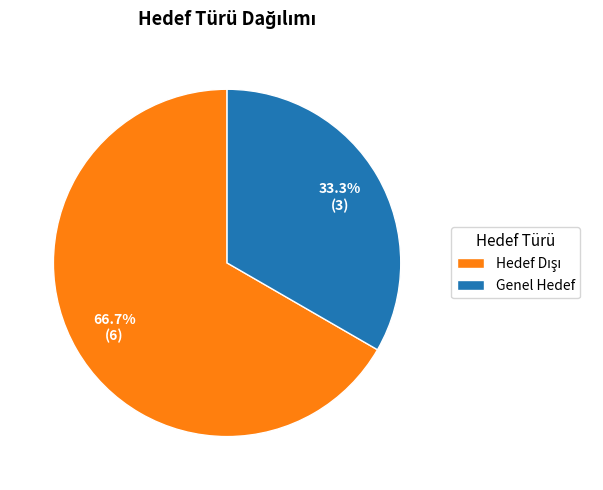

What is the smallest slice in the pie chart?

Genel Hedef